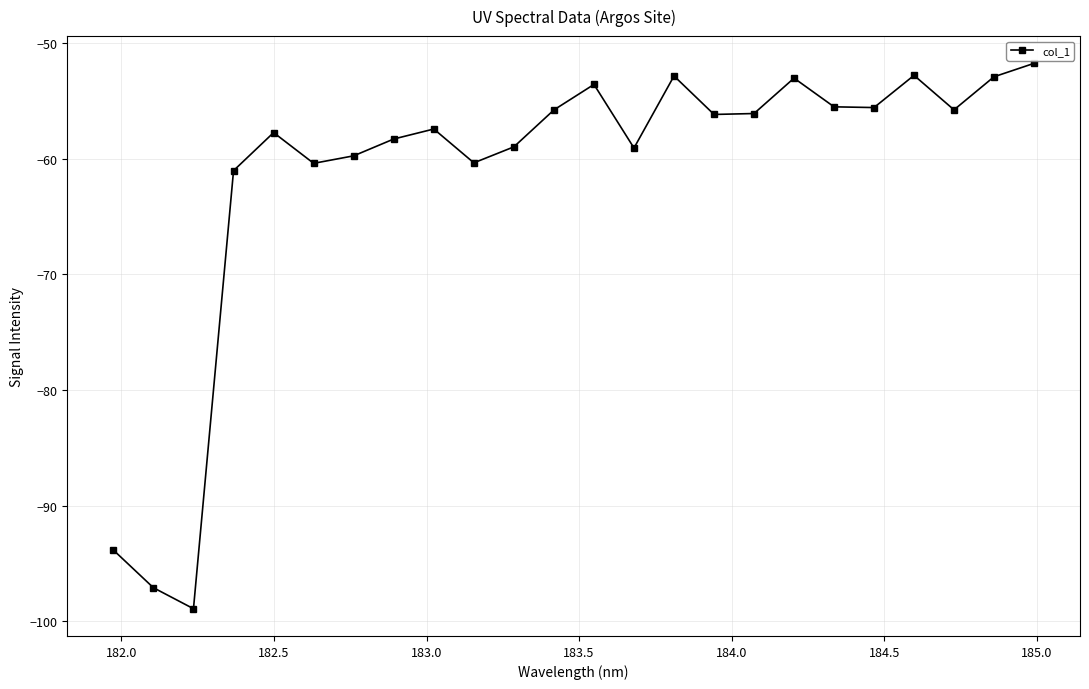

How many lines are shown in the chart?

1